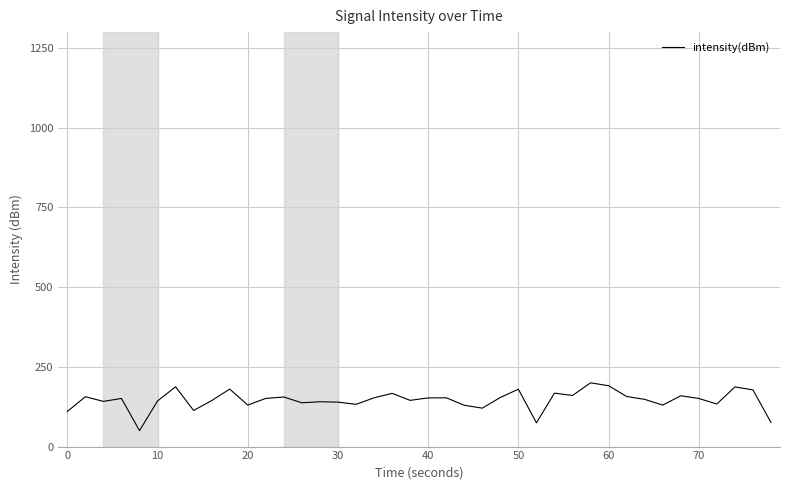

What is the difference between the maximum and second lowest values?

125.5